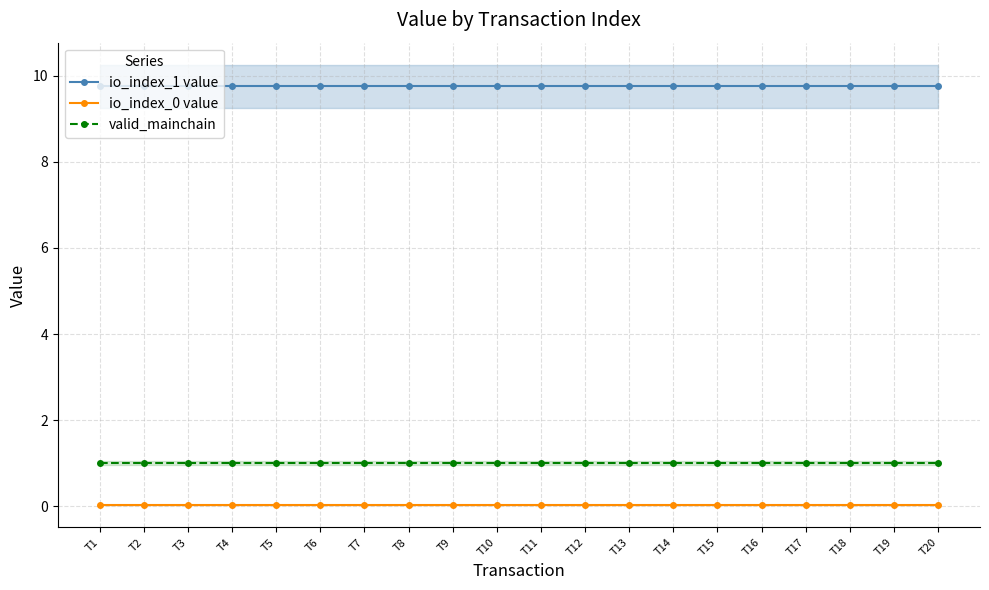

Between T4 and T16, which is larger?

T4